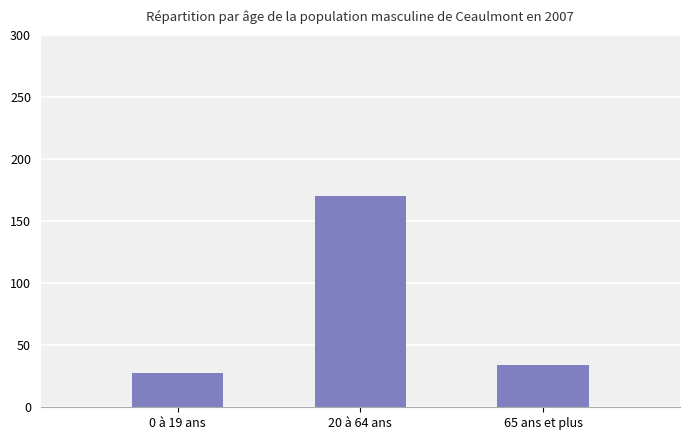

What is the sum of all values?

232